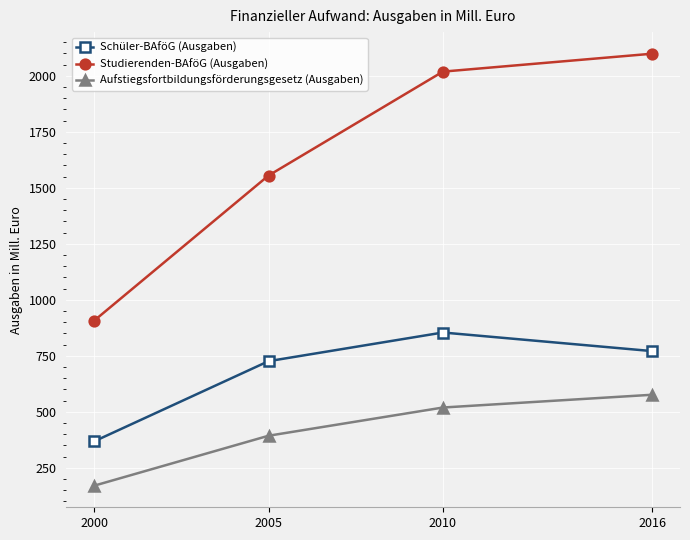

What is the difference between the maximum and second lowest values in the Schüler-BAföG (Ausgaben) series?

128